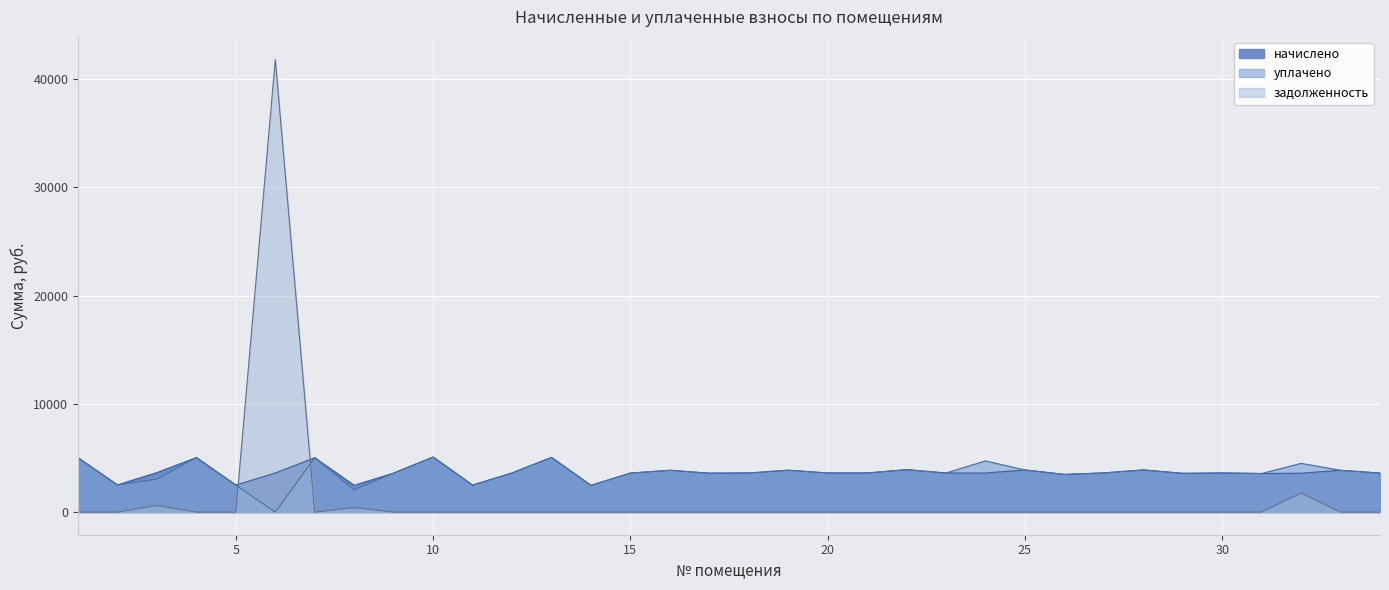

What is the average value of the уплачено series?

3619.8